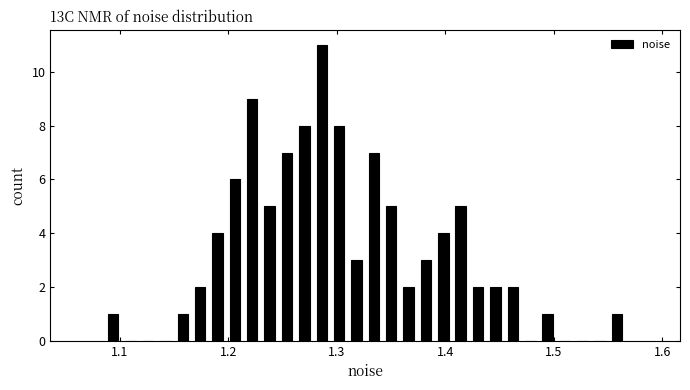

Around what value on the x-axis is the tallest bar? Give the approximate position of its centre, as read against the axis.

1.29